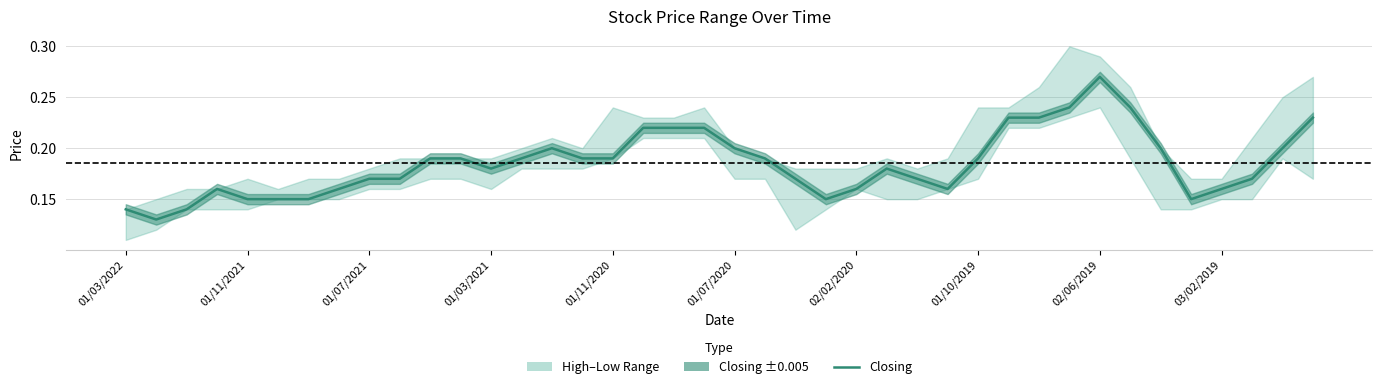

True or false: the data shows 0.1 at 23.

True